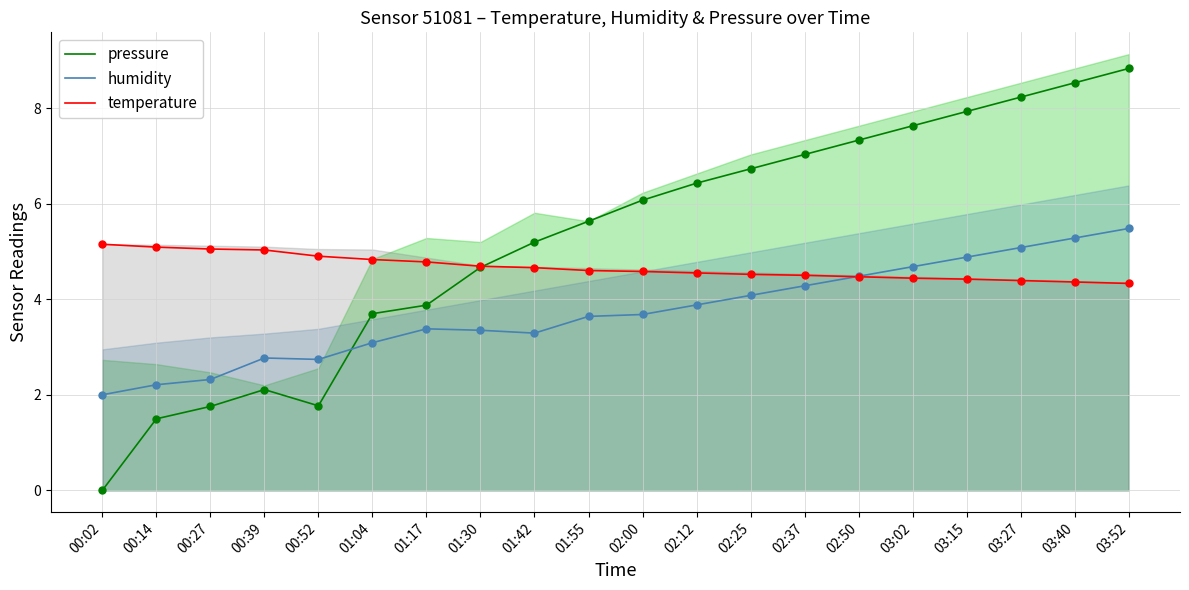

What is the total value across all series at 02:00?

14.3